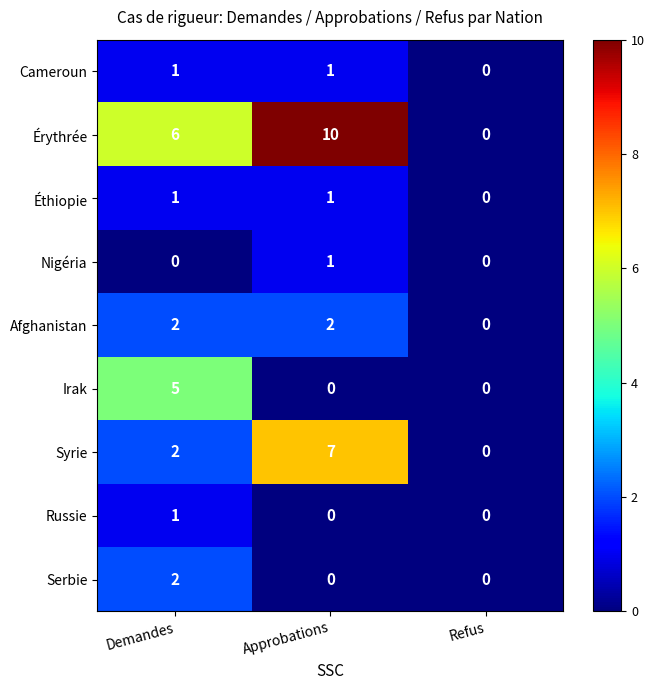

What is the sum of the Syrie values at Approbations and Refus?

7